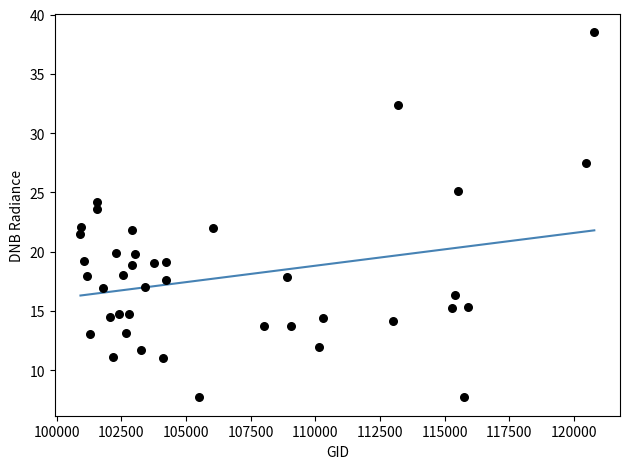

What is the range of X values (max minus min)?

19859.0